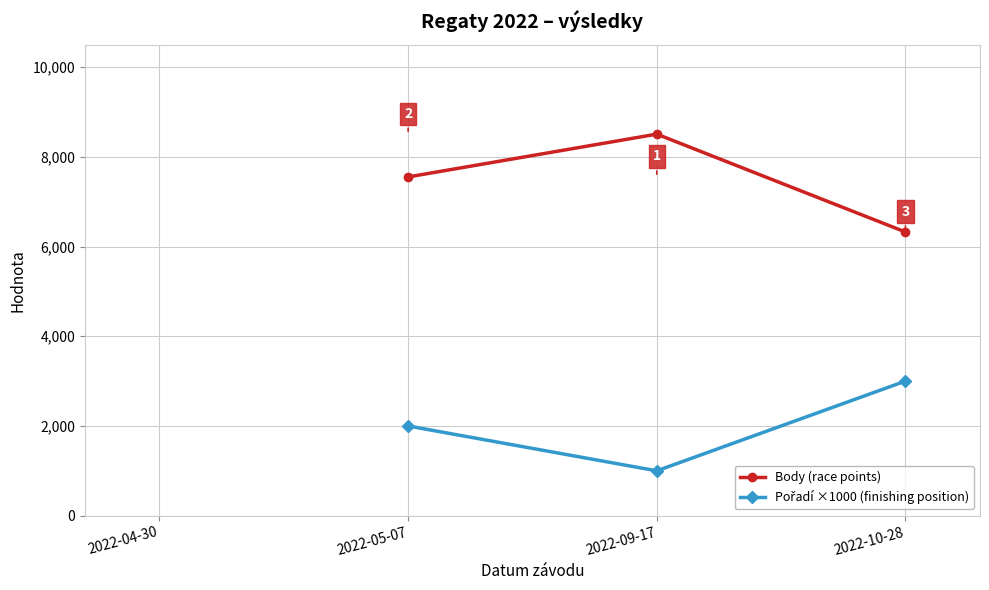

Is this an area chart (filled region under the line)?

No